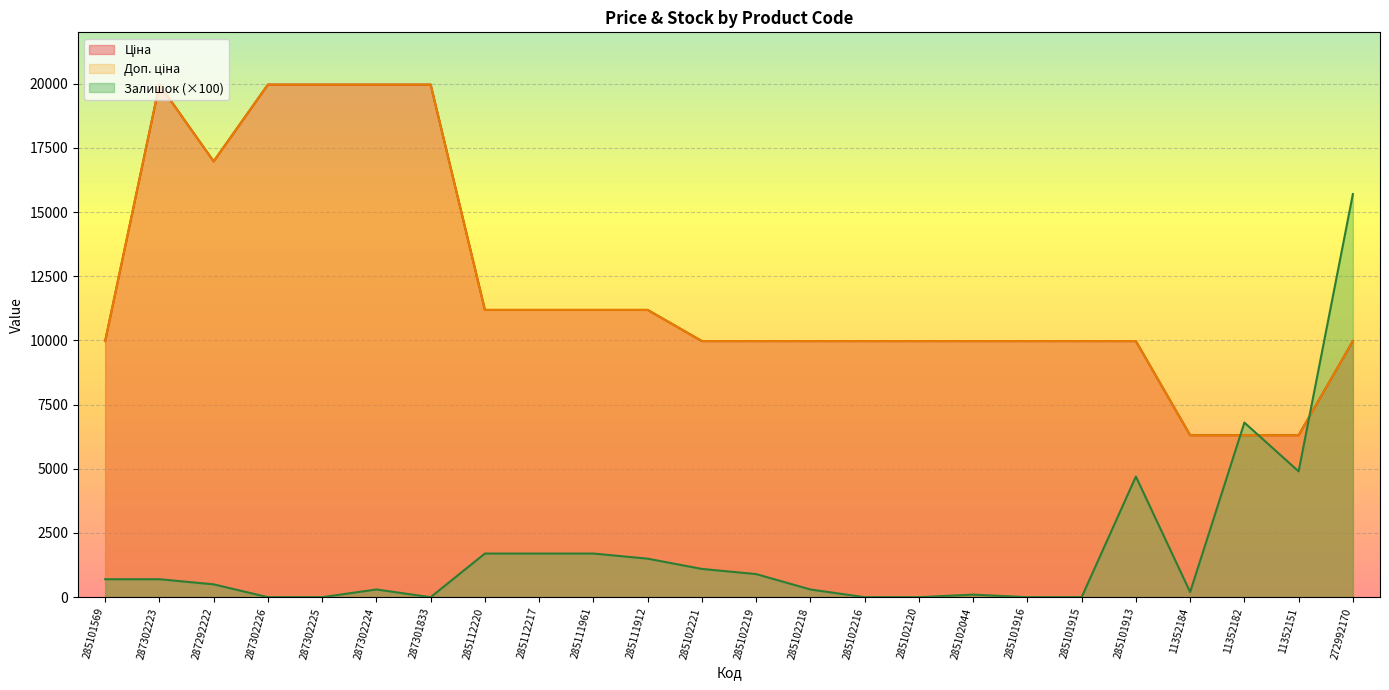

What is the total value across all series at 285102216?

19950.0